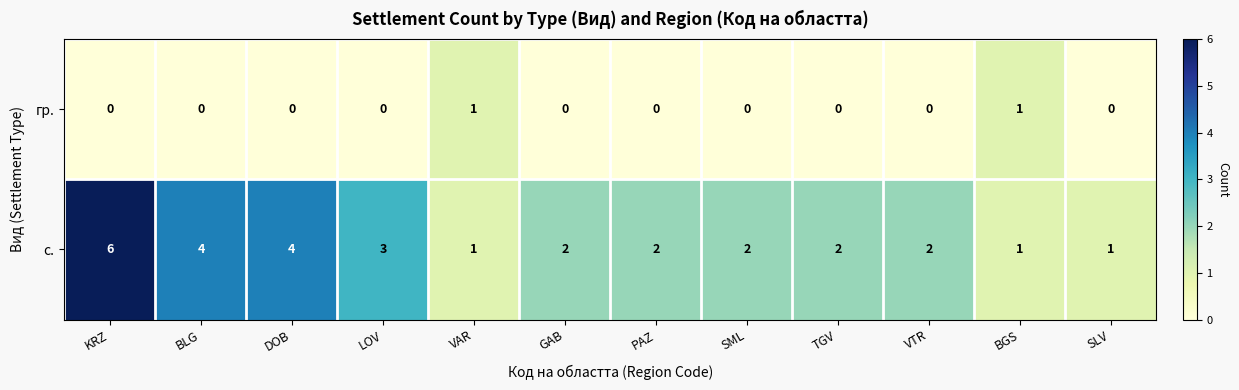

List the series in order of their peak value, highest first.

с., гр.